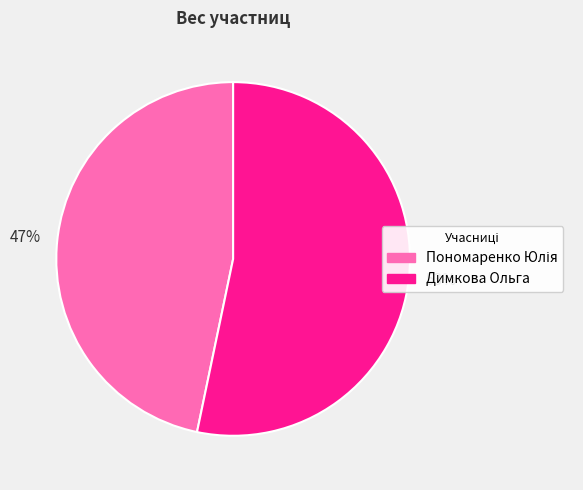

How many slices are in this pie chart?

2